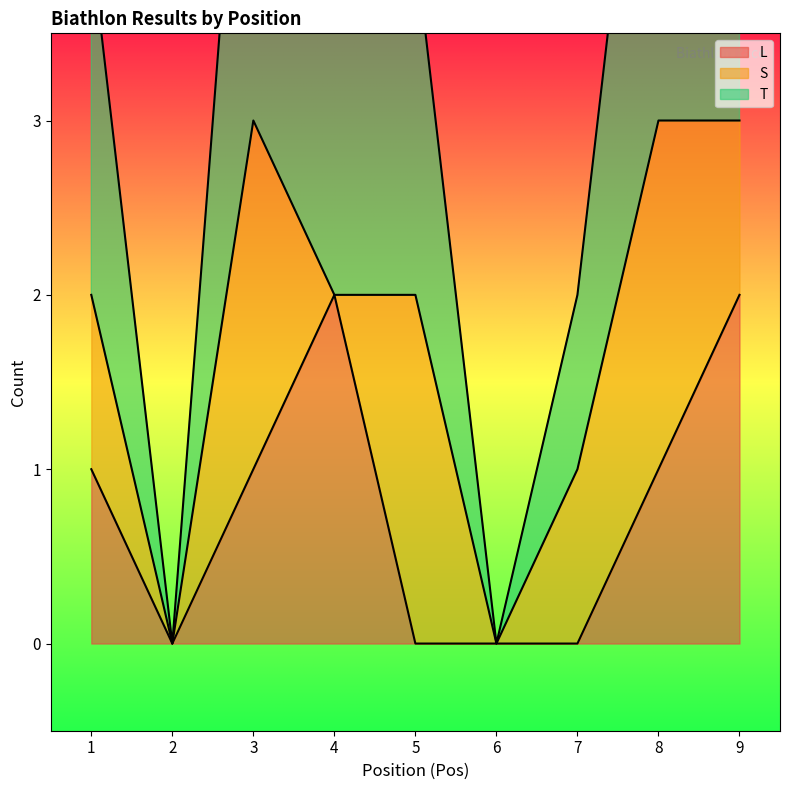

Which series has the largest total across all categories?

T